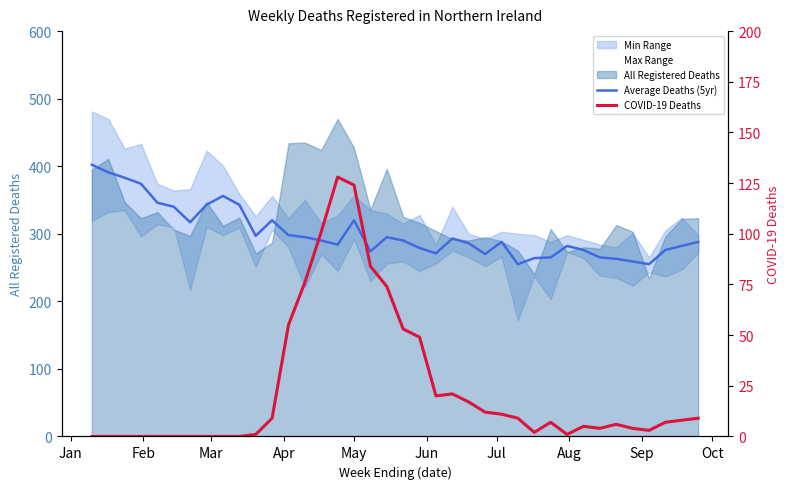

At how many categories does at least one series exceed 14?

38